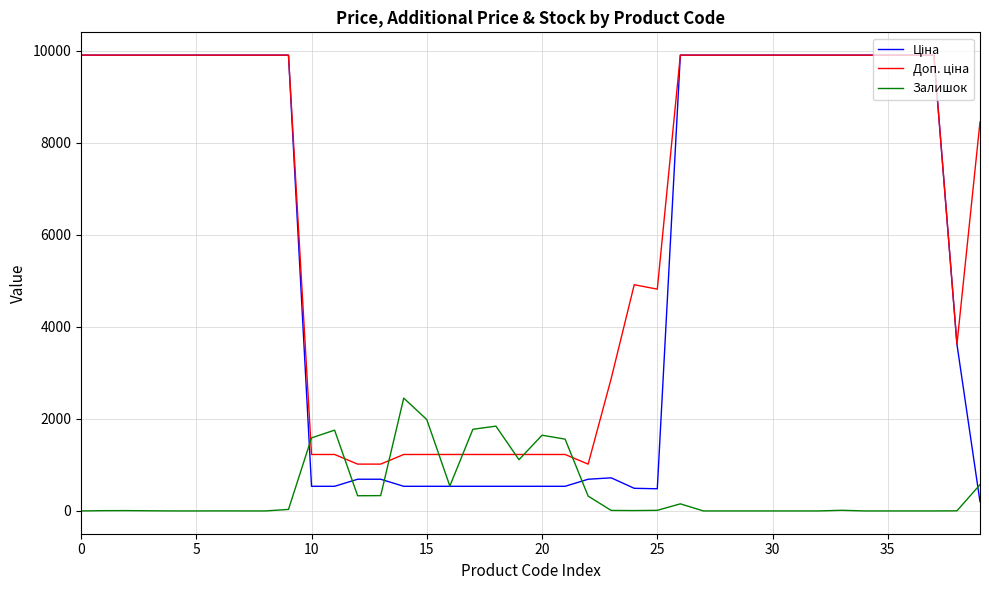

What is the greatest value displayed?

9908.5